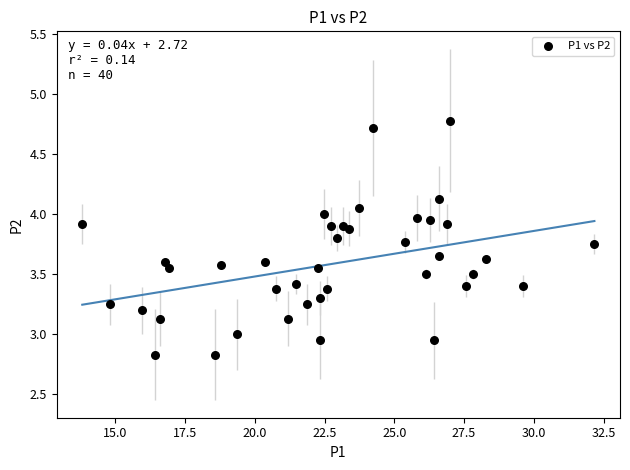

What is the range of X values (max minus min)?

18.4